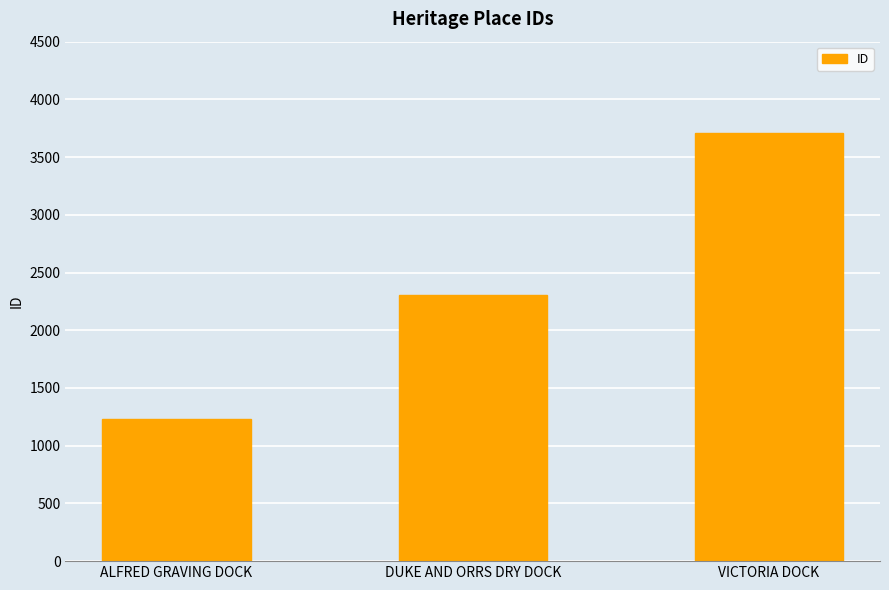

Where is the data nearest to the value 2468?

DUKE AND ORRS DRY DOCK